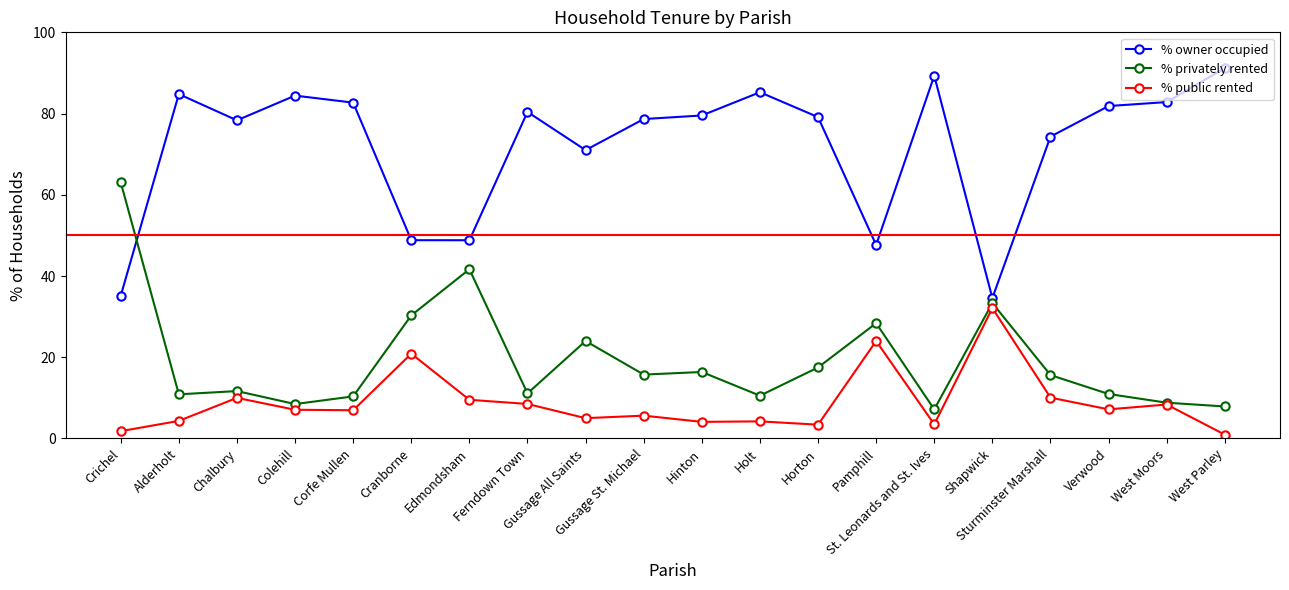

True or false: % public rented has more than 0 interior local peaks.

True